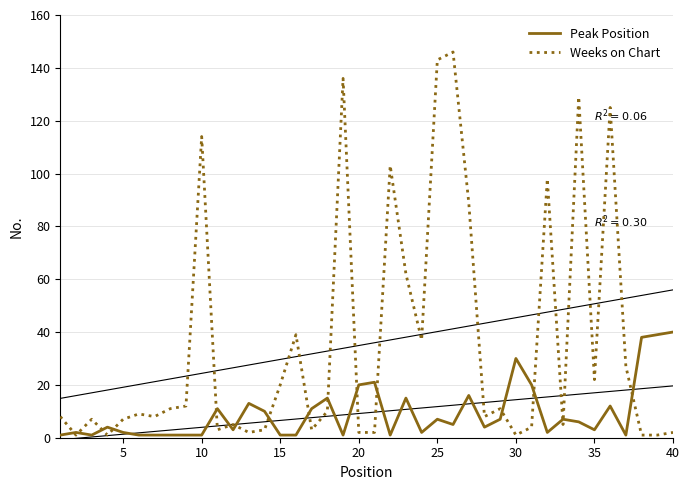

True or false: Weeks on Chart has a value of 2 at 20.

True